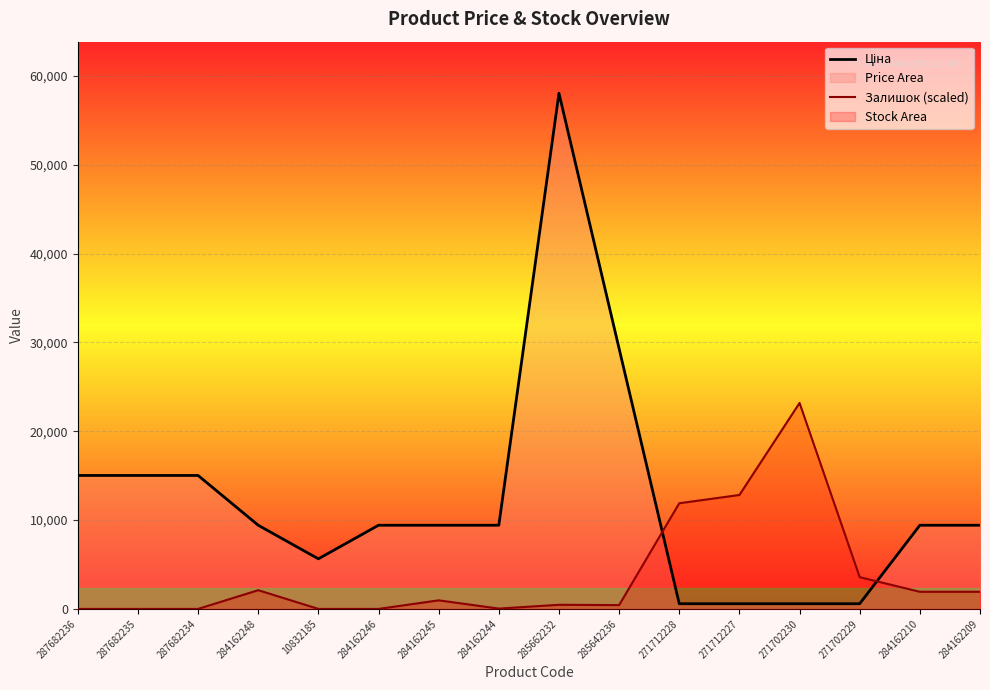

How many times do Залишок (scaled) and Ціна cross each other?

2